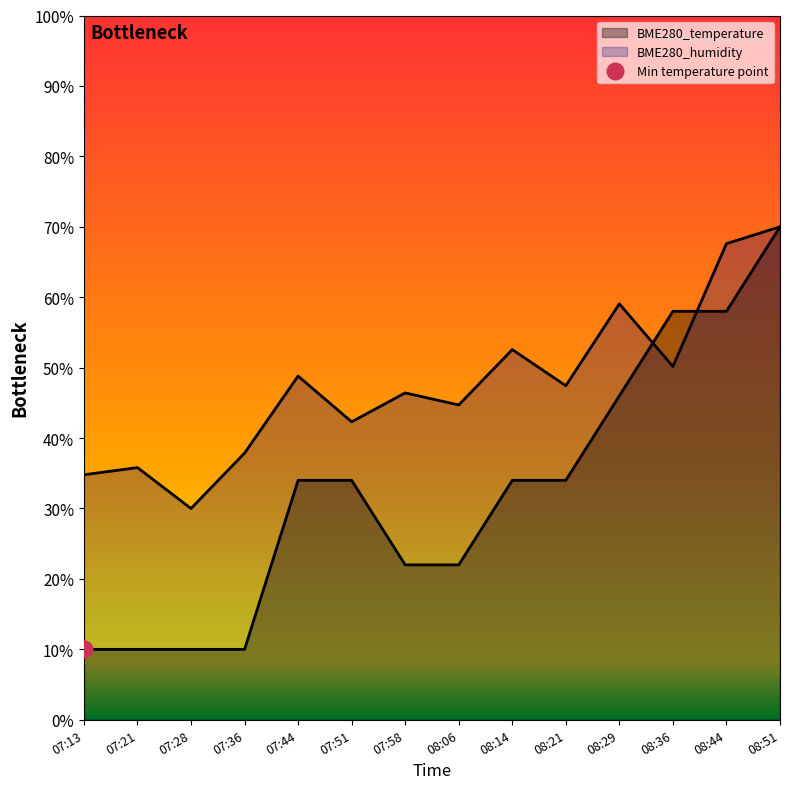

Where does the BME280_temperature series first go above 33?

07:44